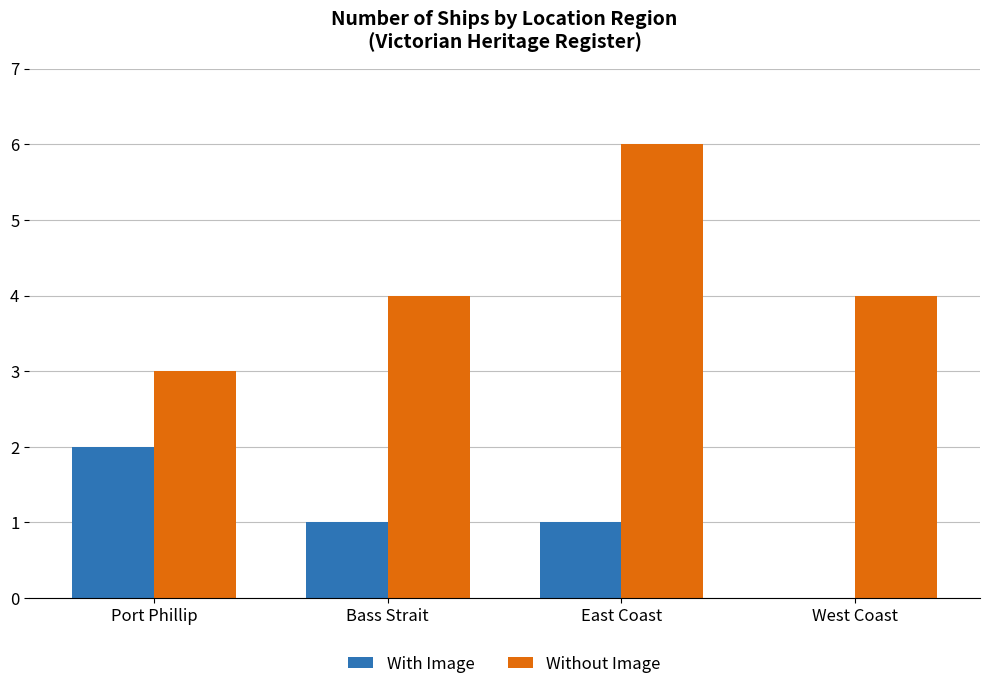

The value of With Image at Port Phillip is 1. True or false?

False